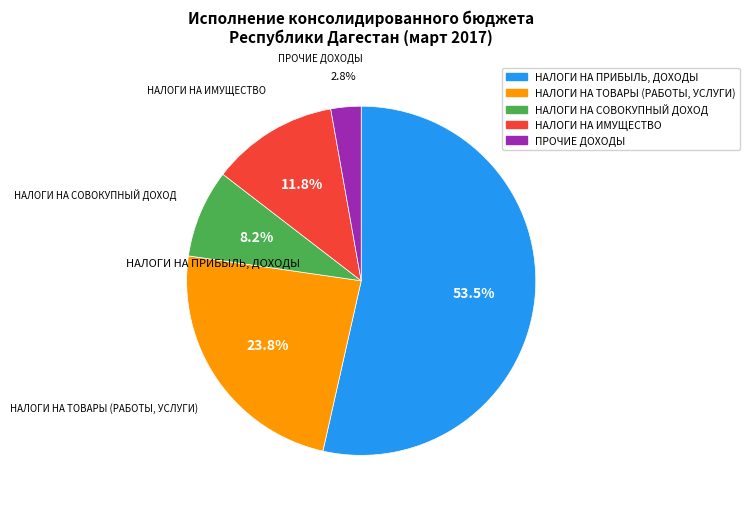

Approximately how many times larger is the value at НАЛОГИ НА ТОВАРЫ (РАБОТЫ, УСЛУГИ) compared to НАЛОГИ НА ИМУЩЕСТВО?

2.0